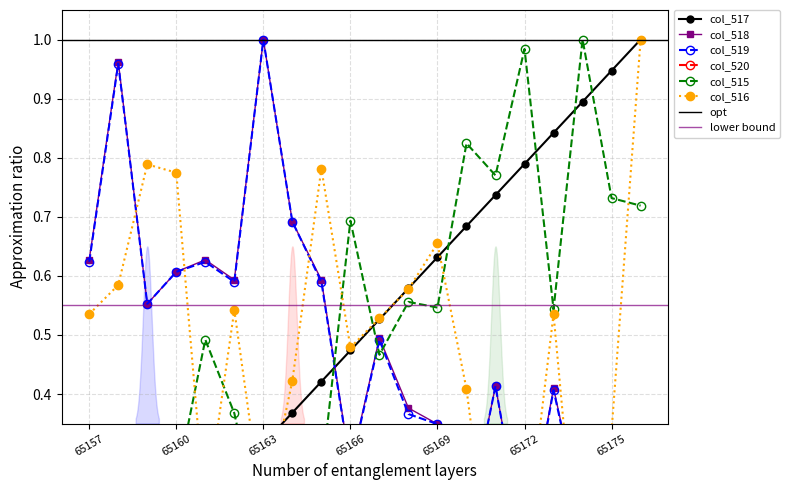

At which category is the sum across all series the highest?

65173